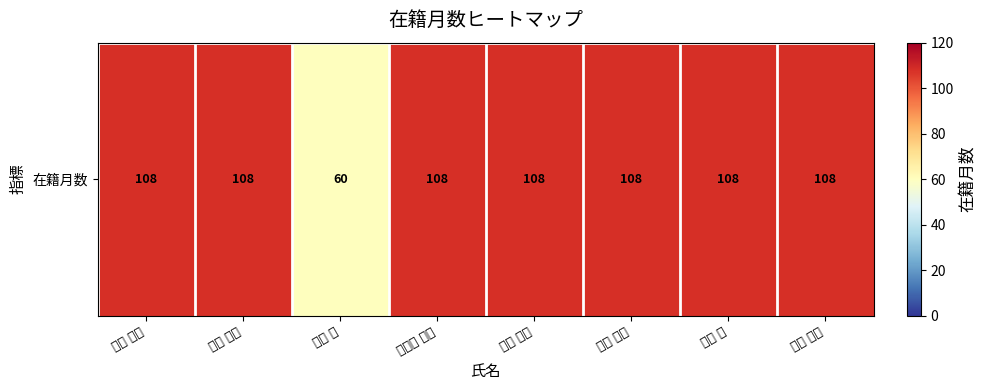

What is the ratio of the value at 今井 昭二 to the value at 三好 德和?

1.0